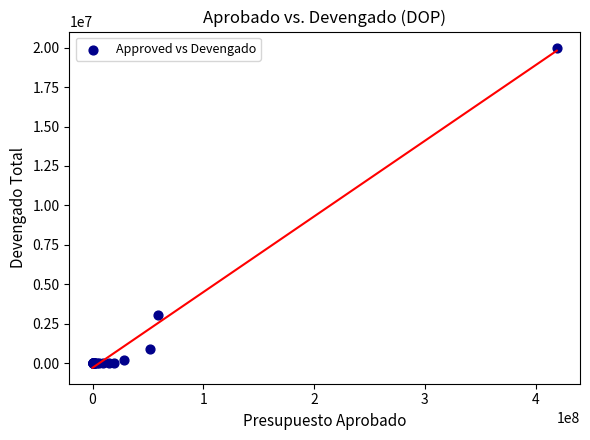

What Y value in the scatter plot is closest to 10001925?

3046701.9